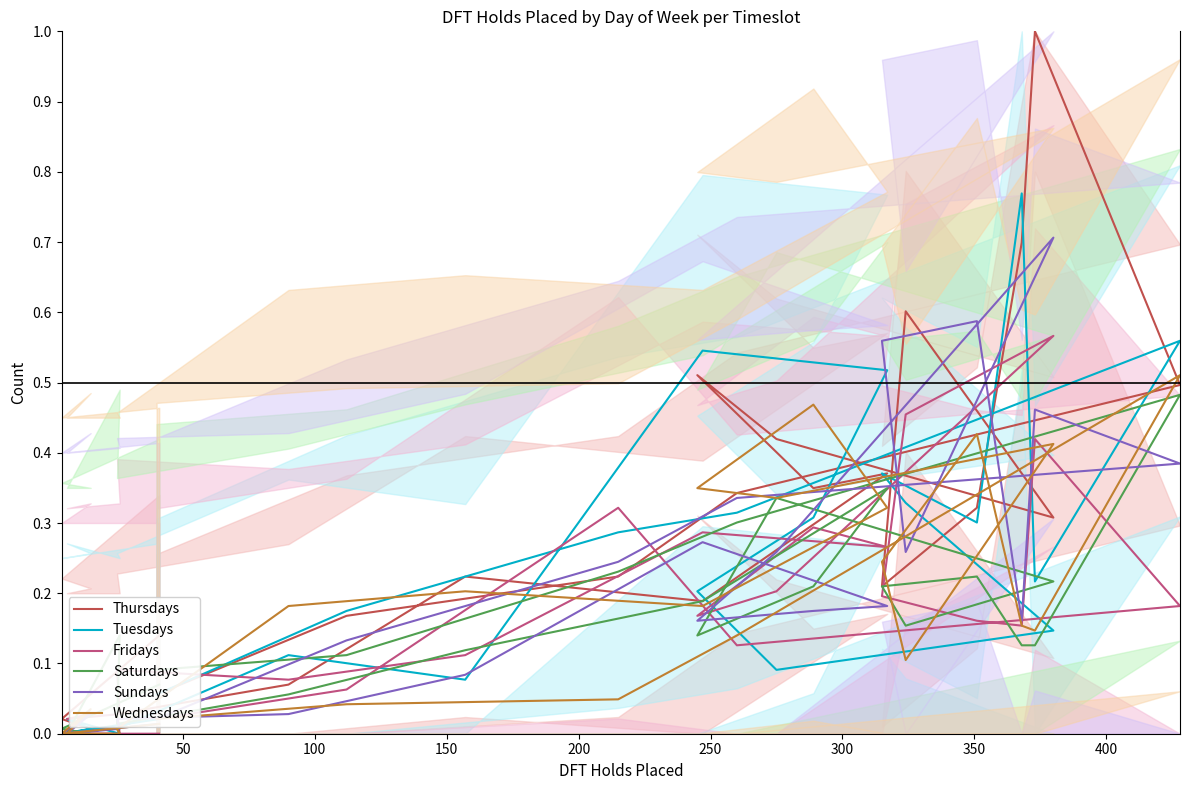

What is the maximum value for Saturdays?

0.5